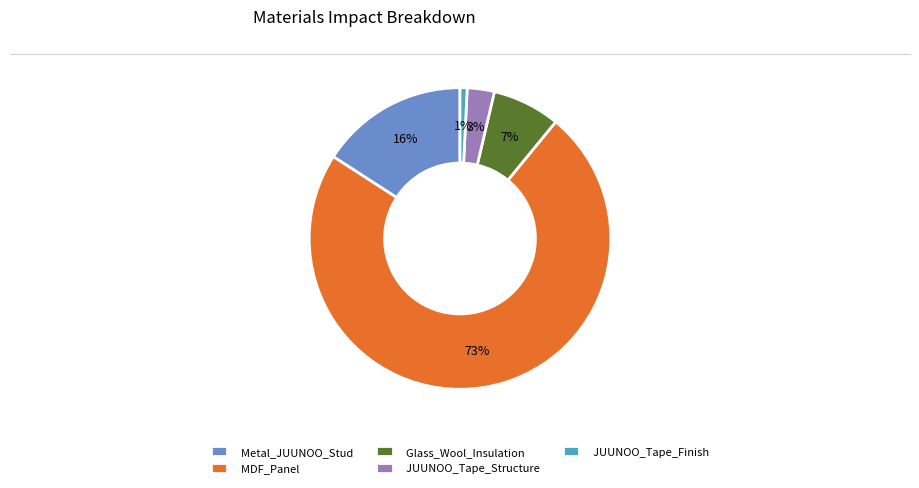

The Metal_JUUNOO_Stud slice represents 16% of the pie. True or false?

True